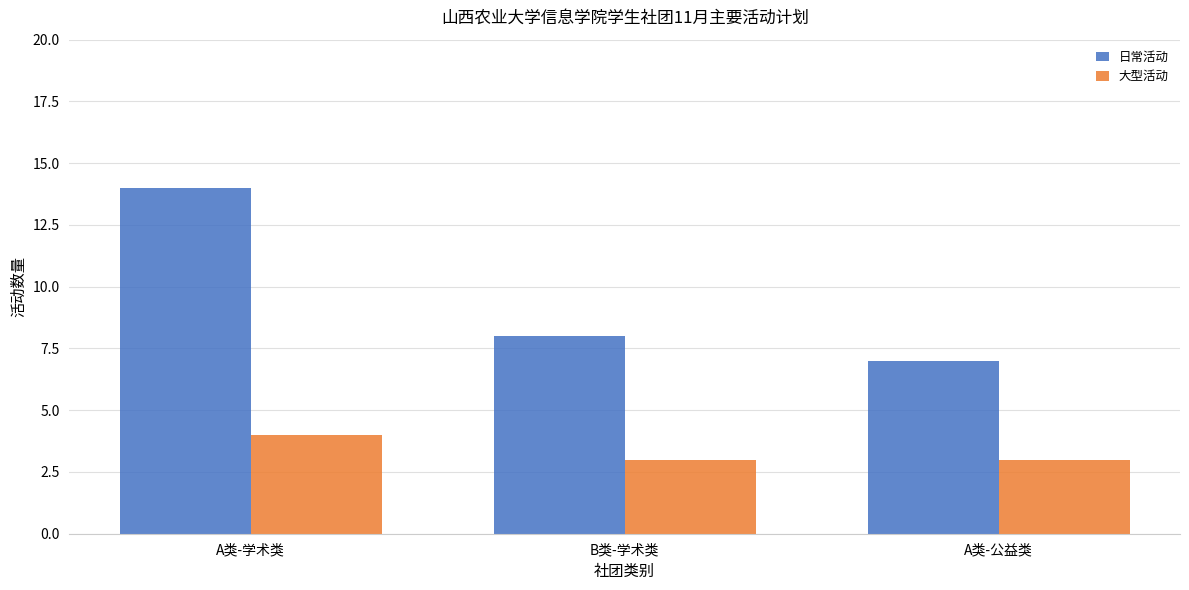

At which label is 日常活动 closest to 10?

B类-学术类